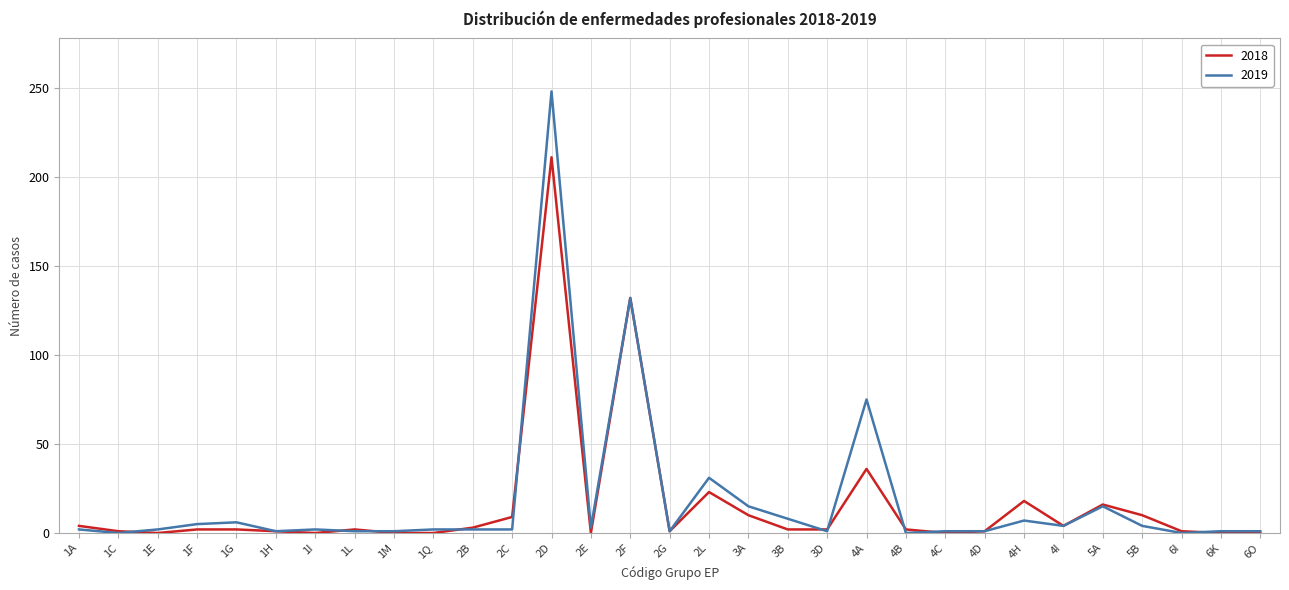

True or false: 2018 and 2019 intersect in this chart.

True